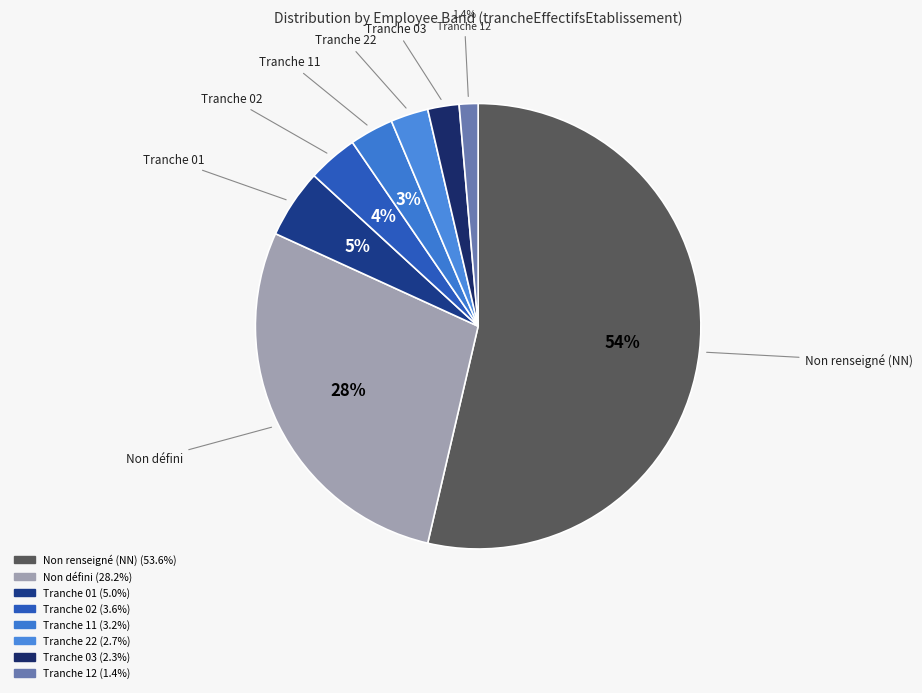

How many segments does this pie chart have?

8